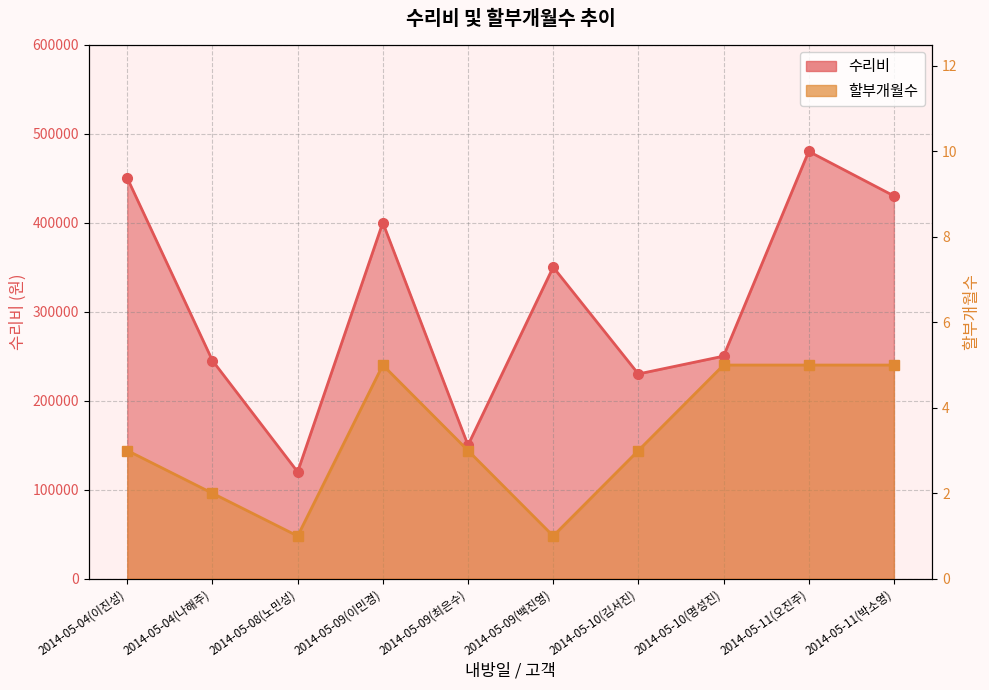

True or false: 수리비 and 할부개월수 cross at least once.

False